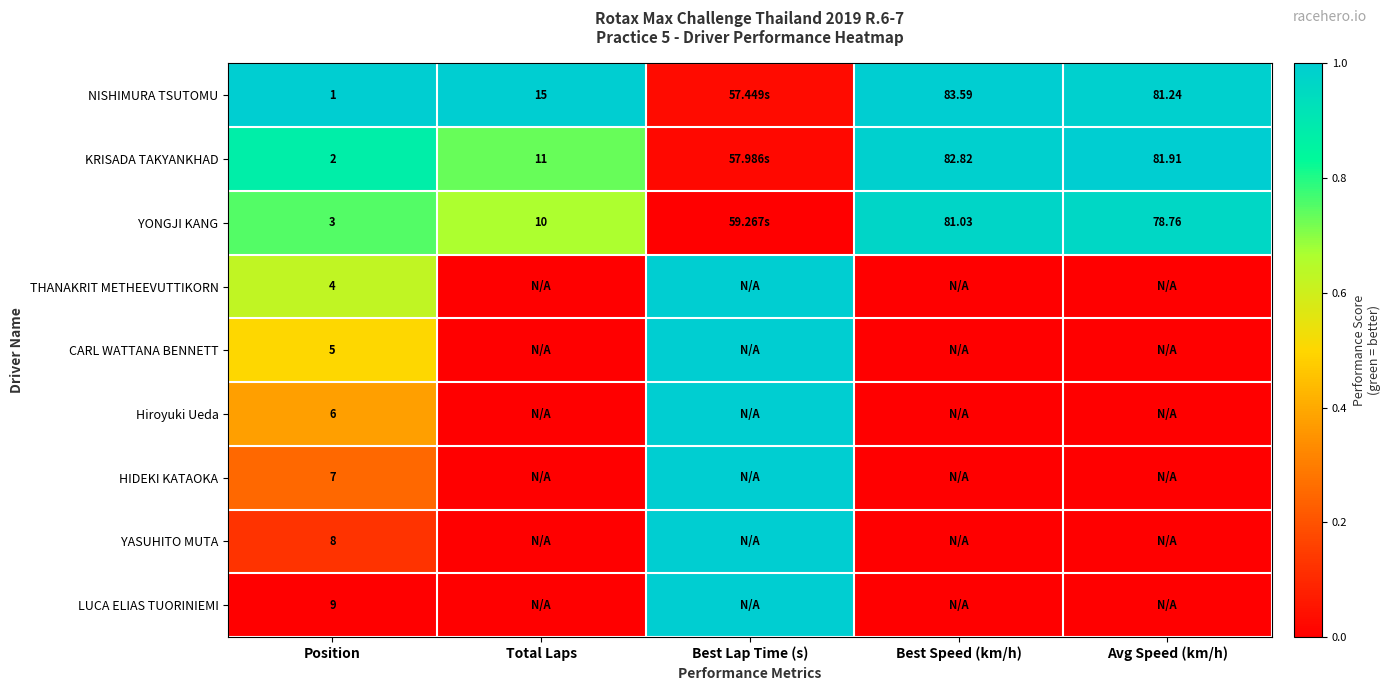

At how many categories does at least one series exceed 0?

5